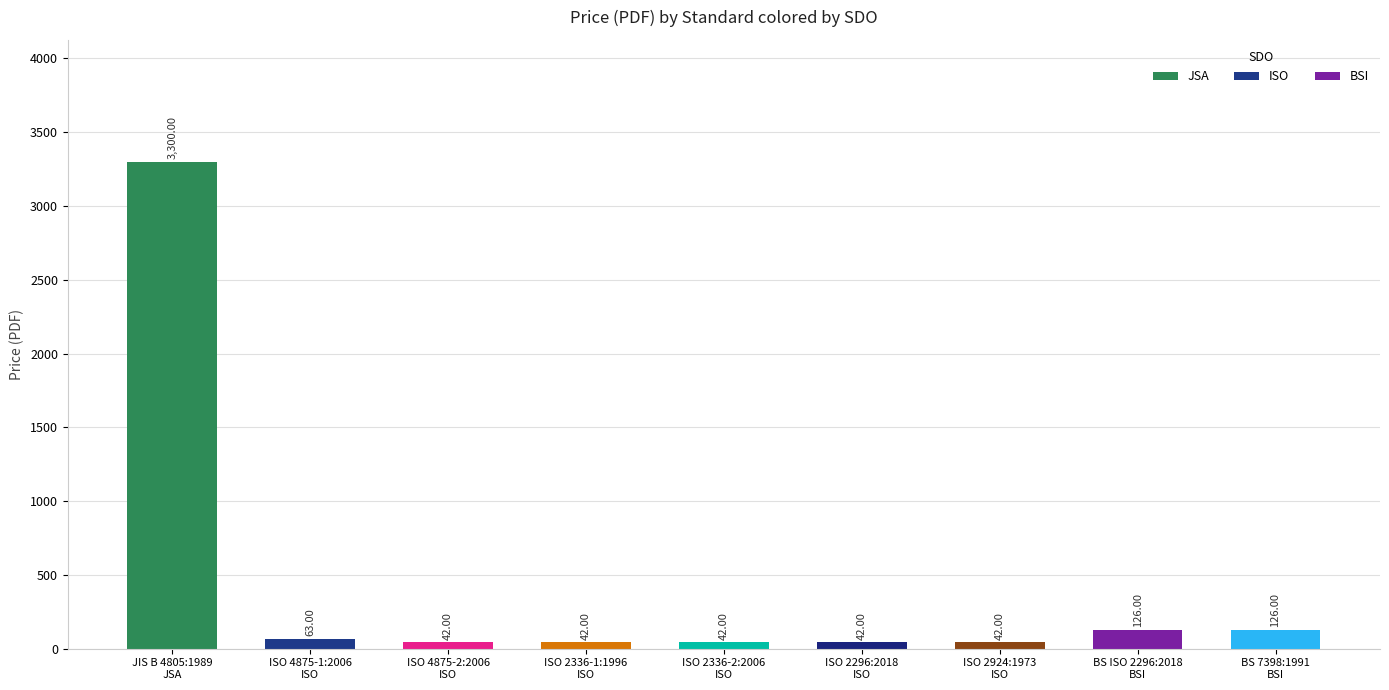

Does the chart contain stacked bars?

No